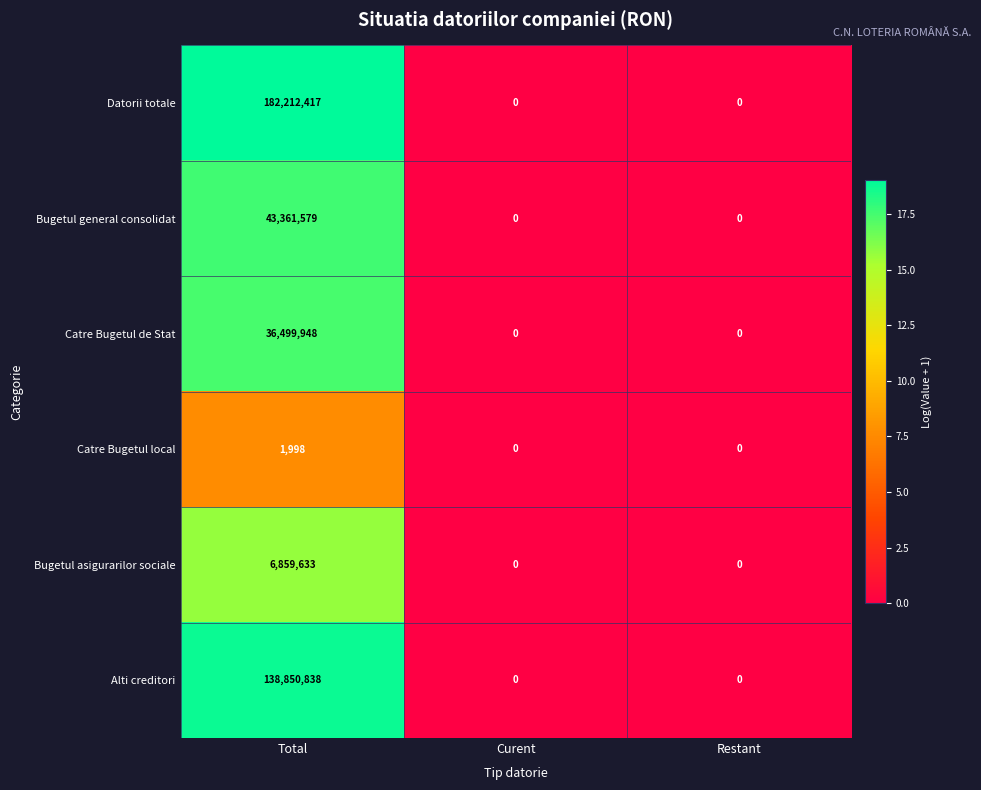

Reading left to right, list all the values displayed in this chart.

Datorii totale: 182212417	0	0
Bugetul general consolidat: 43361579	0	0
Catre Bugetul de Stat: 36499948	0	0
Catre Bugetul local: 1998	0	0
Bugetul asigurarilor sociale: 6859633	0	0
Alti creditori: 138850838	0	0